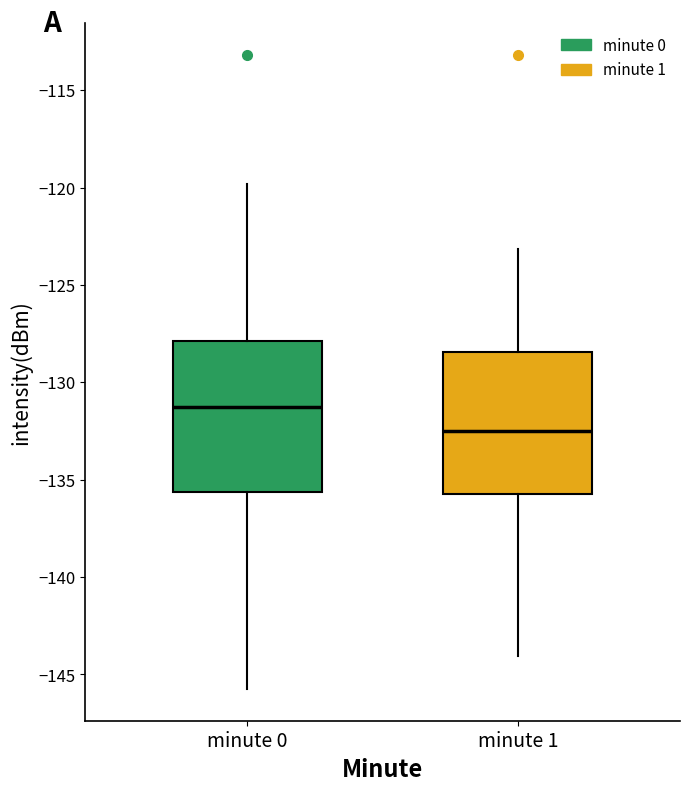

Reading left to right, transcribe this box plot: for each box, give where its median line is, the range the box spans, and where its two whiskers end, as read against the y-axis. The values are not printed on the chart, so give them approximately, as read against the axis.

minute 0: median -131.5, box -135.5 to -128.0, whiskers -145.5 to -120.0
minute 1: median -132.5, box -136.0 to -128.5, whiskers -144.0 to -123.0